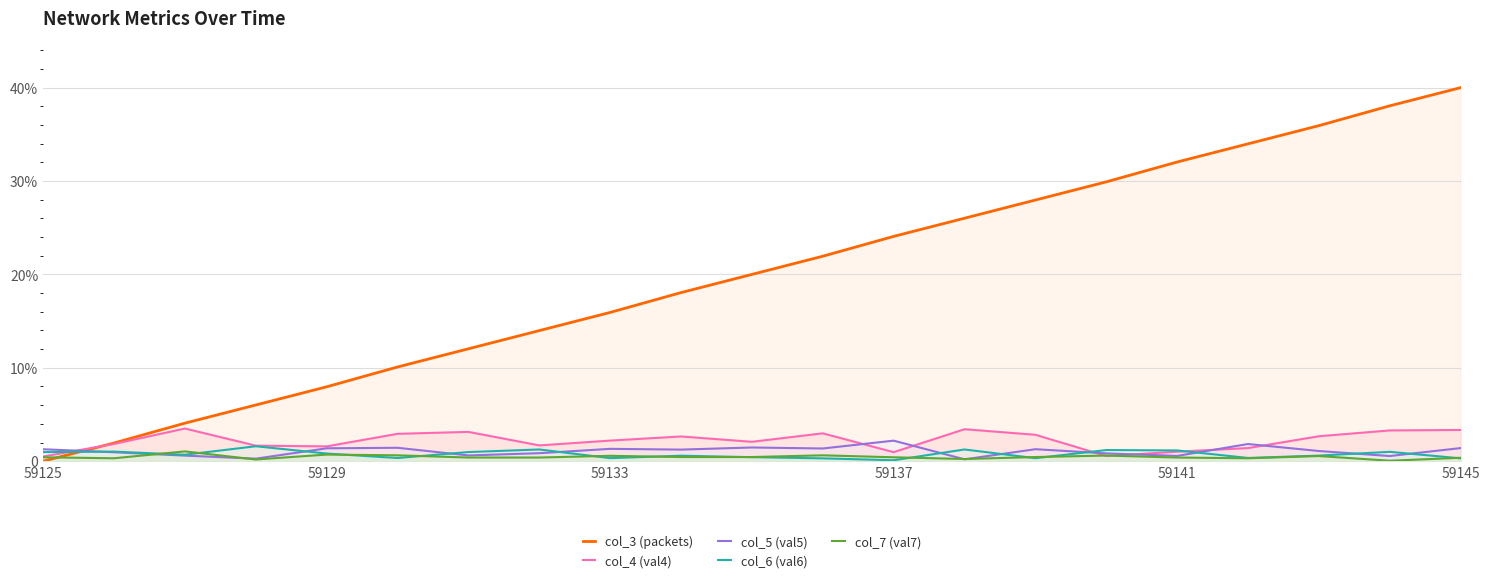

What is the difference between the highest and lowest values at 9?

17.6